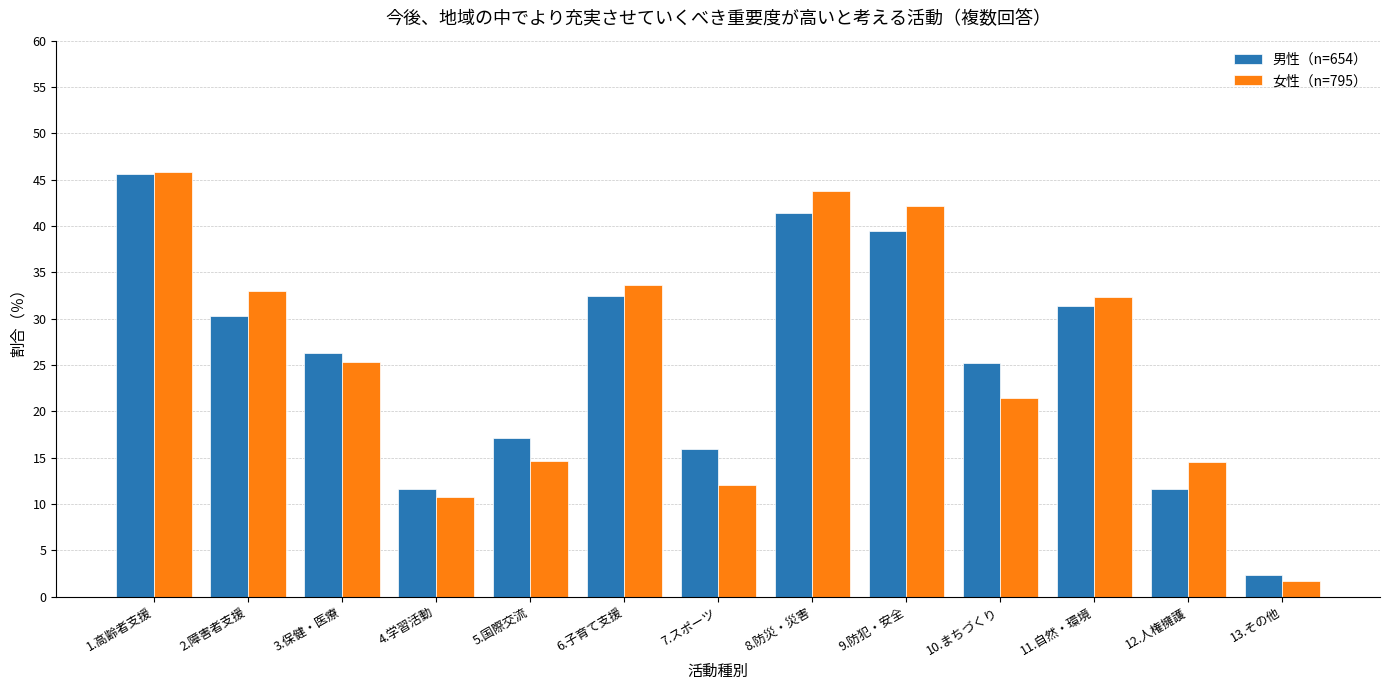

Which category has the lowest value across all series?

13.その他